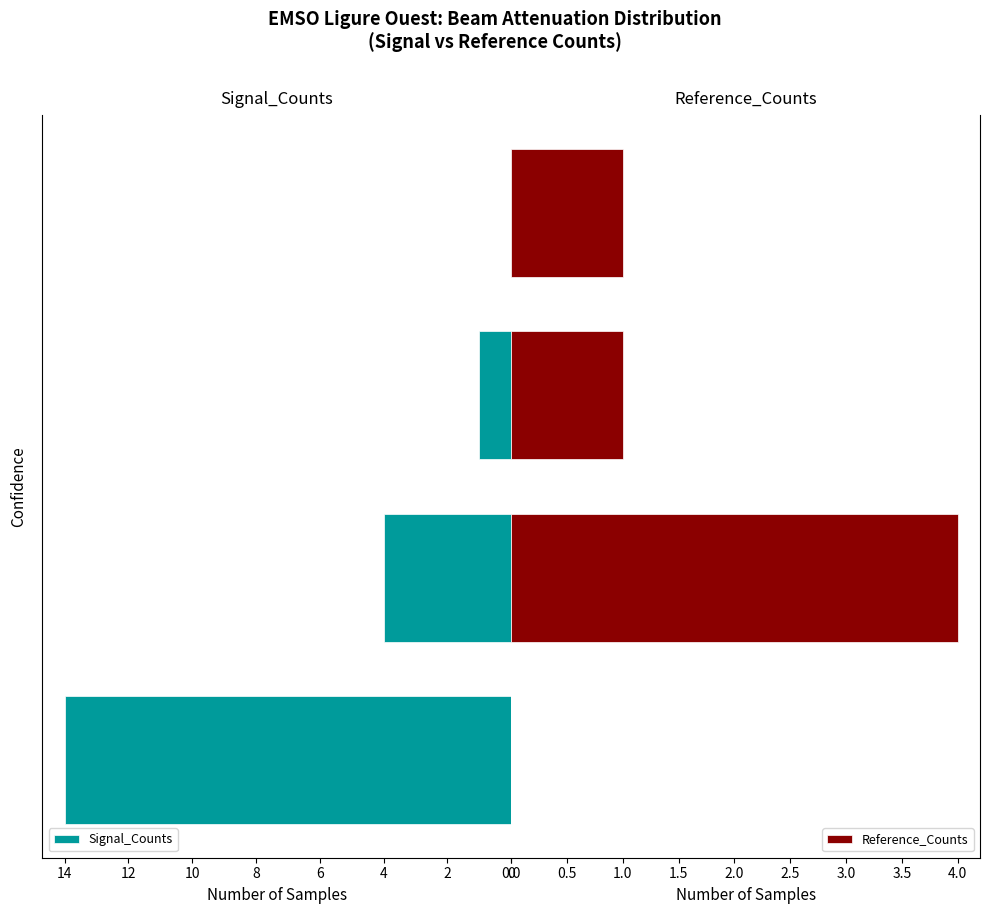

The value of Signal_Counts at 2 is 4. True or false?

True